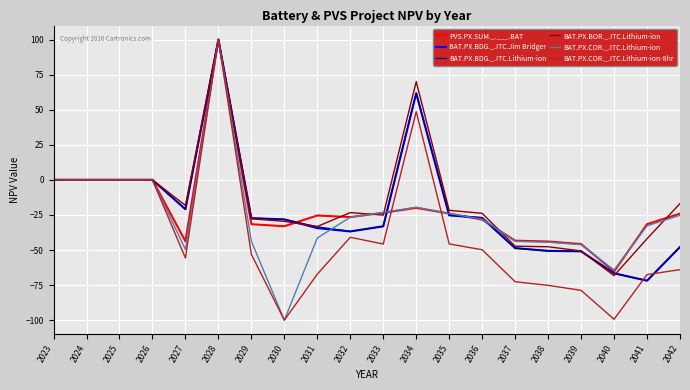

Which series has the largest total across all categories?

BAT.PX.BOR._.ITC.Lithium-ion